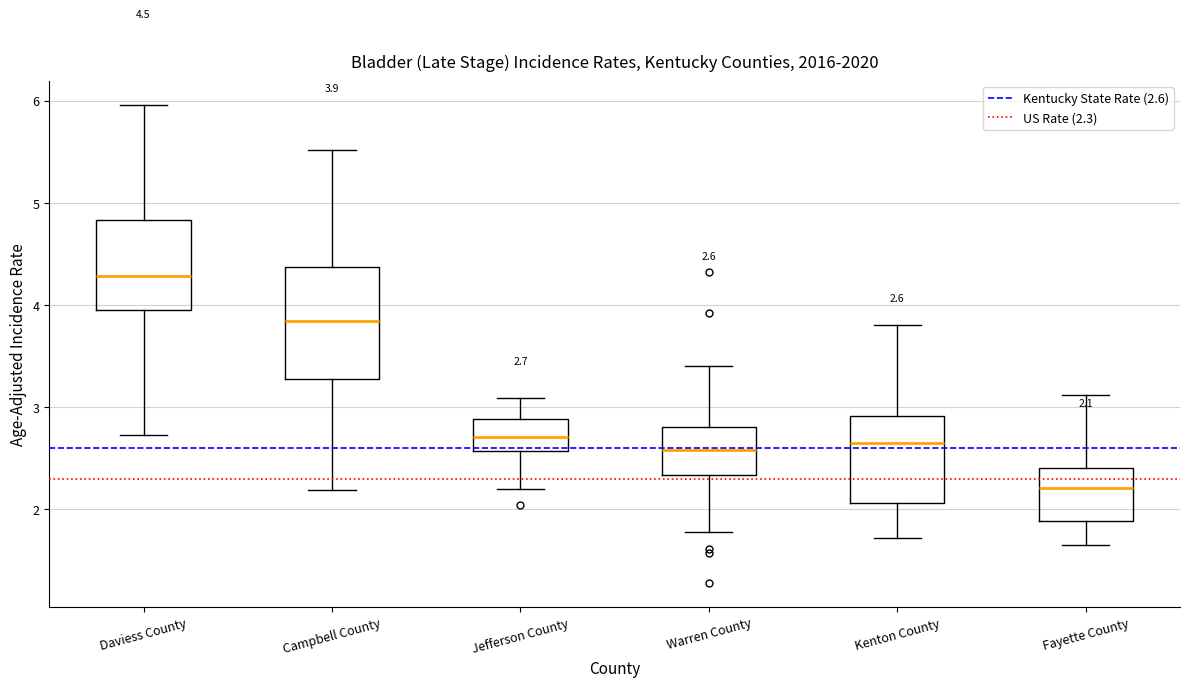

Which box has the highest median line?

Daviess County